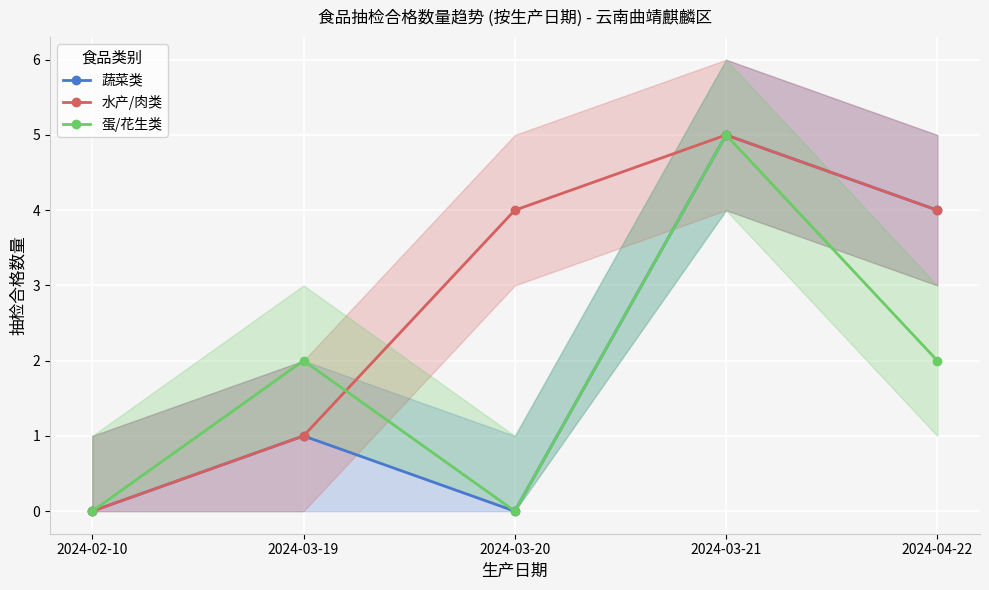

Is the value of 水产/肉类 at 2024-03-19 greater than the value of 蛋/花生类 at 2024-03-20?

Yes